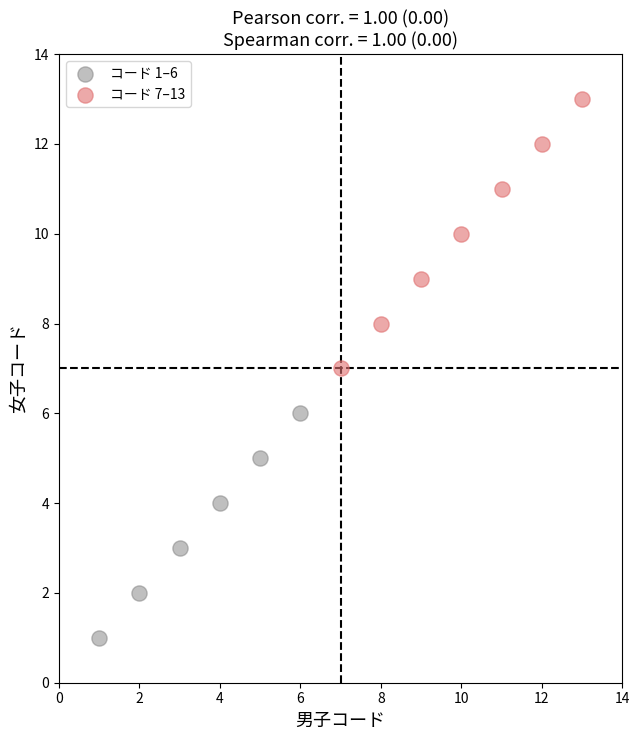

Which series reaches the minimum Y coordinate?

コード 1–6